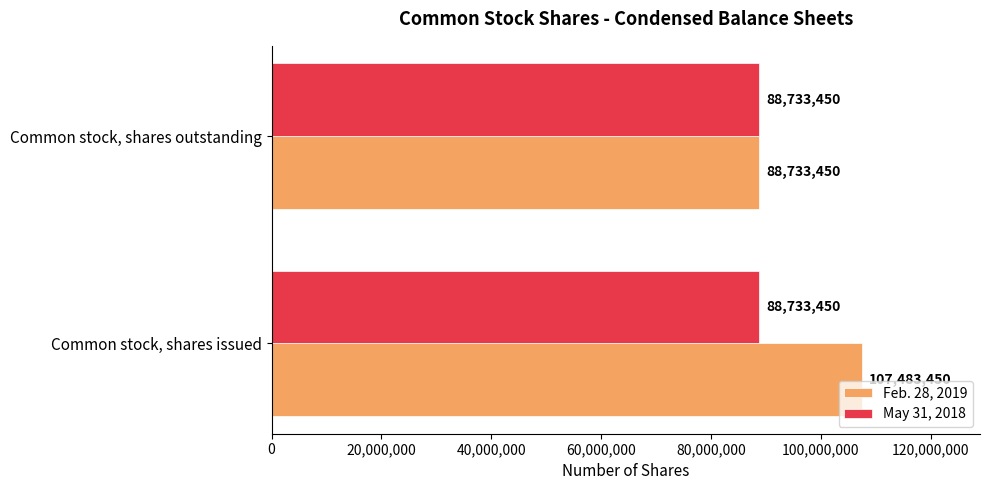

At which category is the sum across all series the highest?

Common stock, shares issued